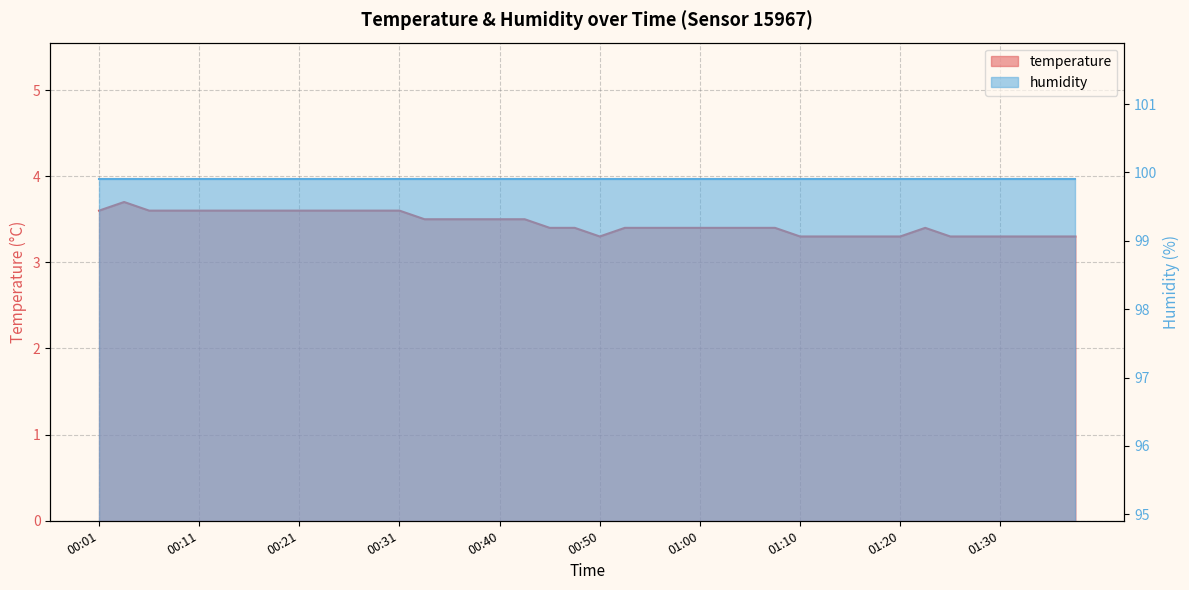

The chart shows a value of 2.0 at 00:08. True or false?

False